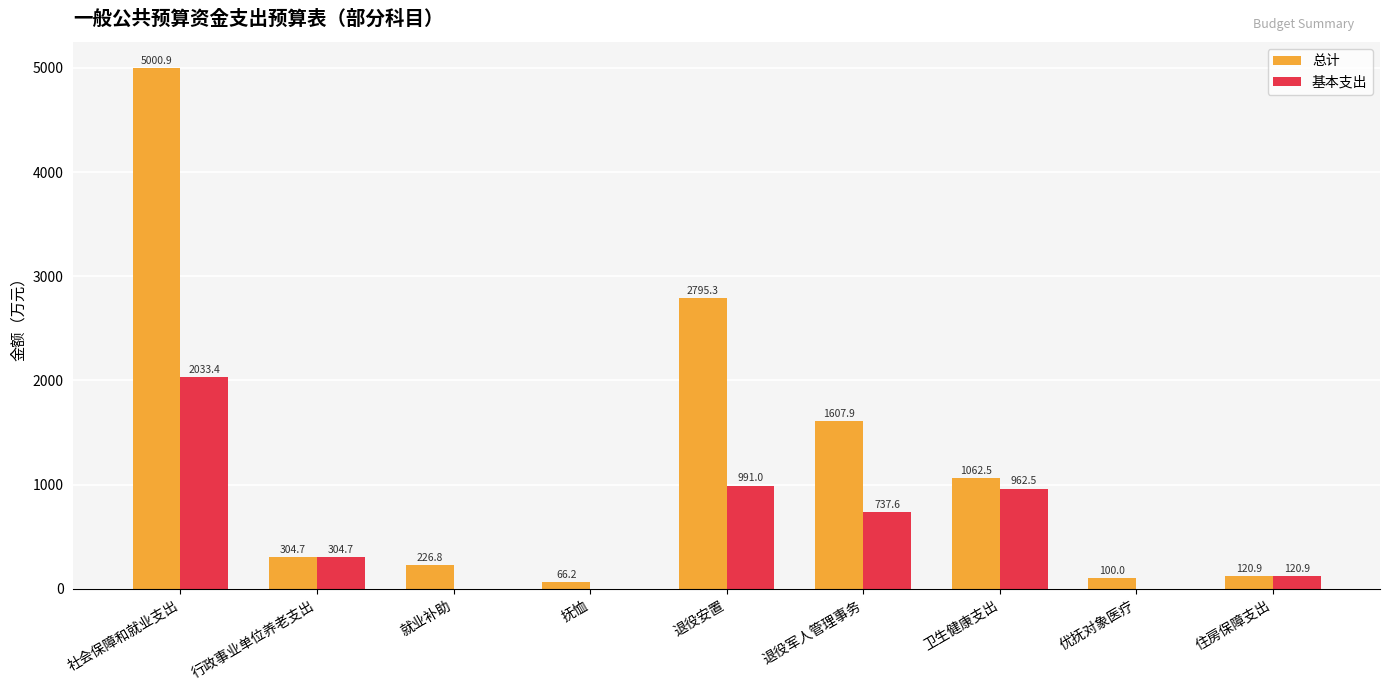

What is the sum of the 基本支出 values at 就业补助 and 退役军人管理事务?

737.6